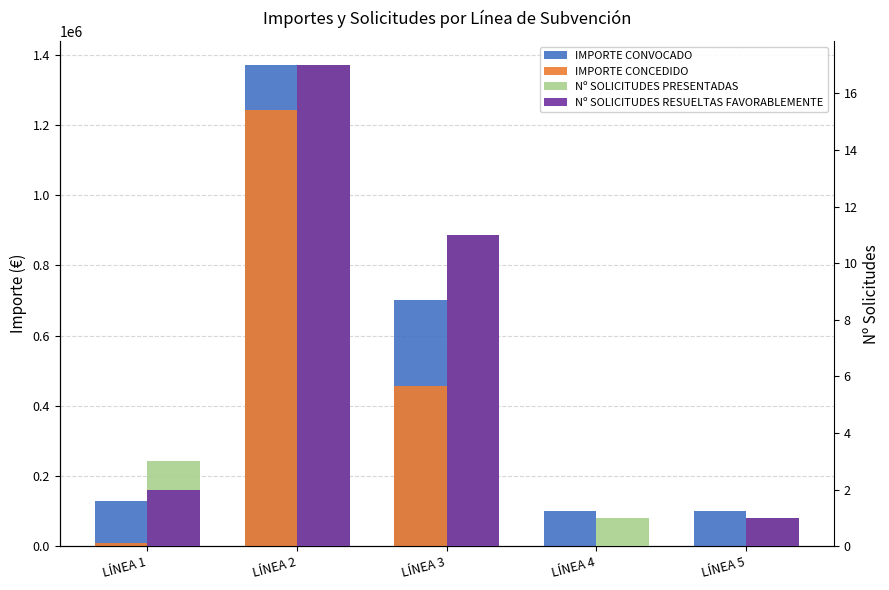

Which series changed the most between LÍNEA 2 and LÍNEA 4?

IMPORTE CONVOCADO